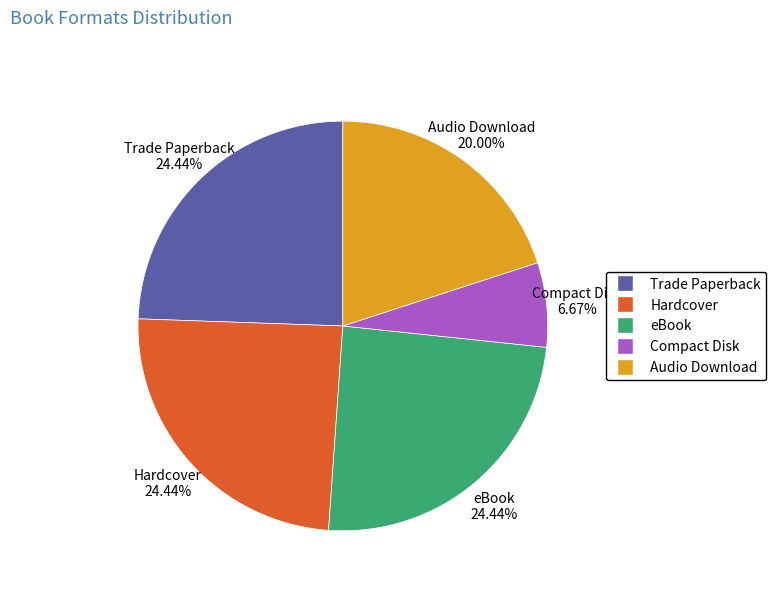

Do Trade Paperback and eBook together represent more than half of the pie?

No